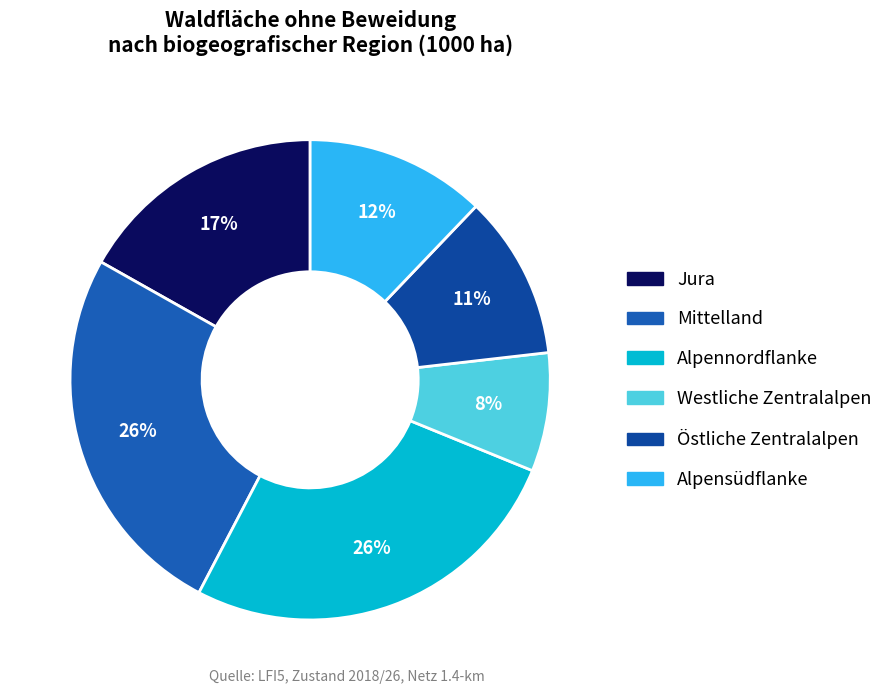

What is the ratio of the value at Alpensüdflanke to the value at Jura?

0.7